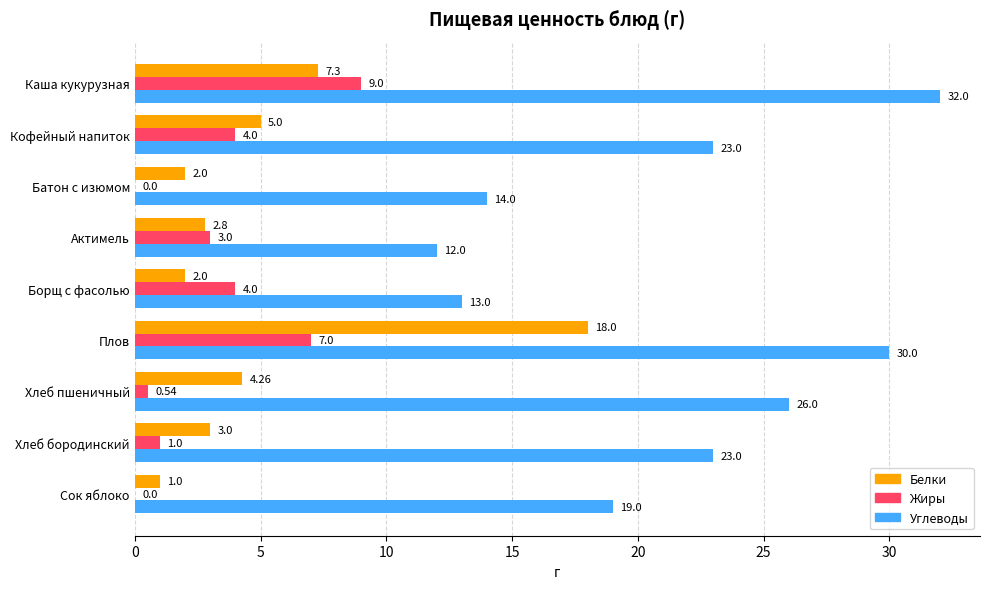

What is the highest value of the Углеводы series?

32.0